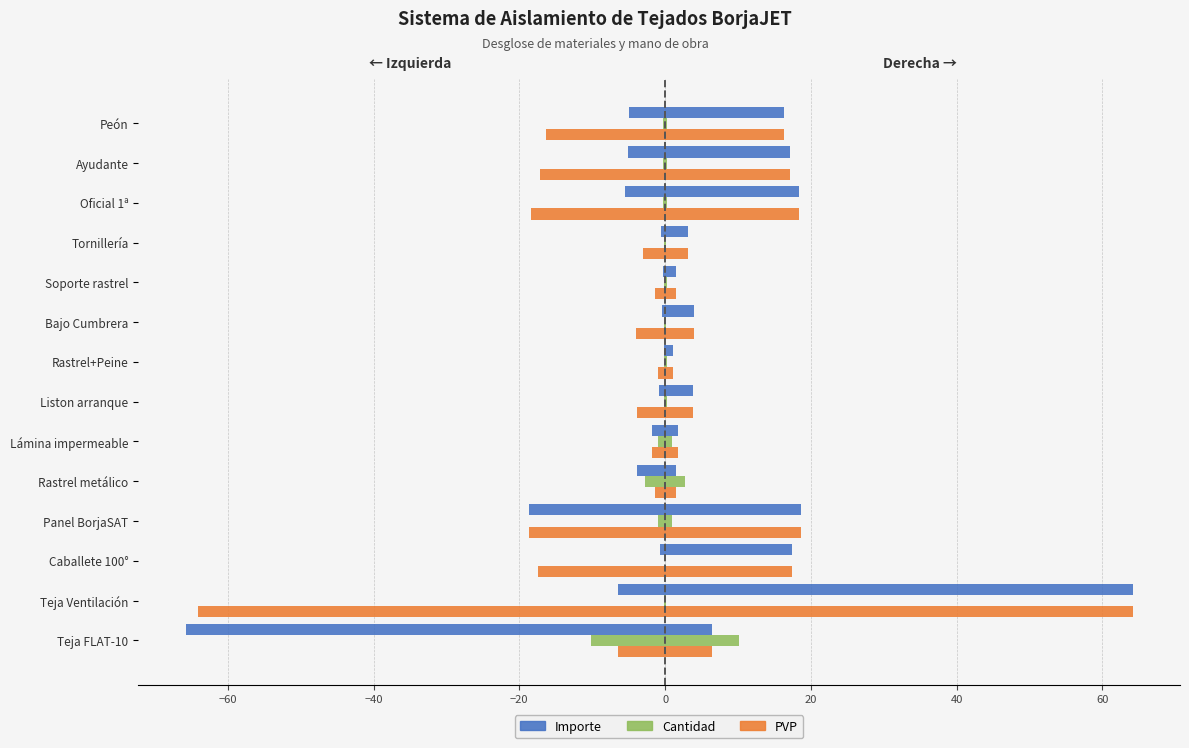

Reading left to right, list all the values displayed in this chart.

Importe (izq): -65.8	-6.4	-0.7	-18.7	-3.9	-1.8	-0.8	-0.2	-0.4	-0.3	-0.5	-5.5	-5.2	-4.9
Cantidad (izq): -10.2	-0.1	-0.0	-1.0	-2.7	-1.0	-0.2	-0.2	-0.1	-0.2	-0.2	-0.3	-0.3	-0.3
PVP (der): 6.5	64.2	17.4	18.7	1.4	1.8	3.9	1.0	4.0	1.4	3.1	18.4	17.2	16.3